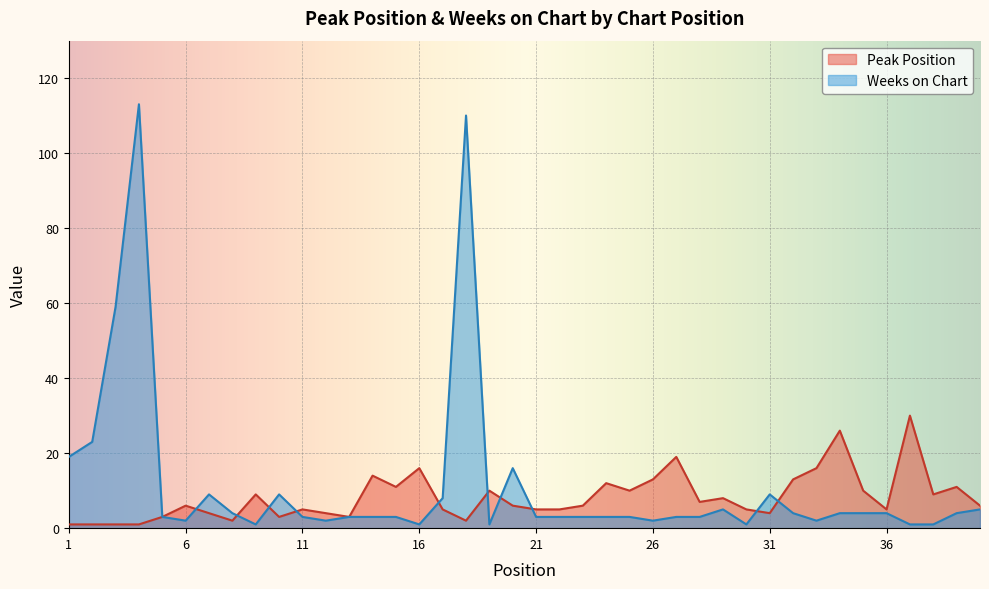

Rank the categories by Peak Position value from highest to lowest.

37, 34, 27, 16, 33, 14, 26, 32, 24, 15, 39, 19, 25, 35, 9, 38, 29, 28, 6, 20, 23, 40, 11, 17, 21, 22, 30, 36, 7, 12, 31, 5, 10, 13, 8, 18, 1, 2, 3, 4